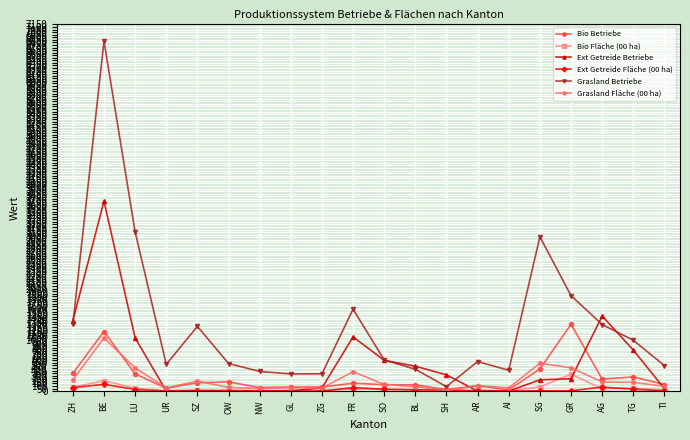

Between OW and GR, which series saw the biggest shift?

Grasland Betriebe